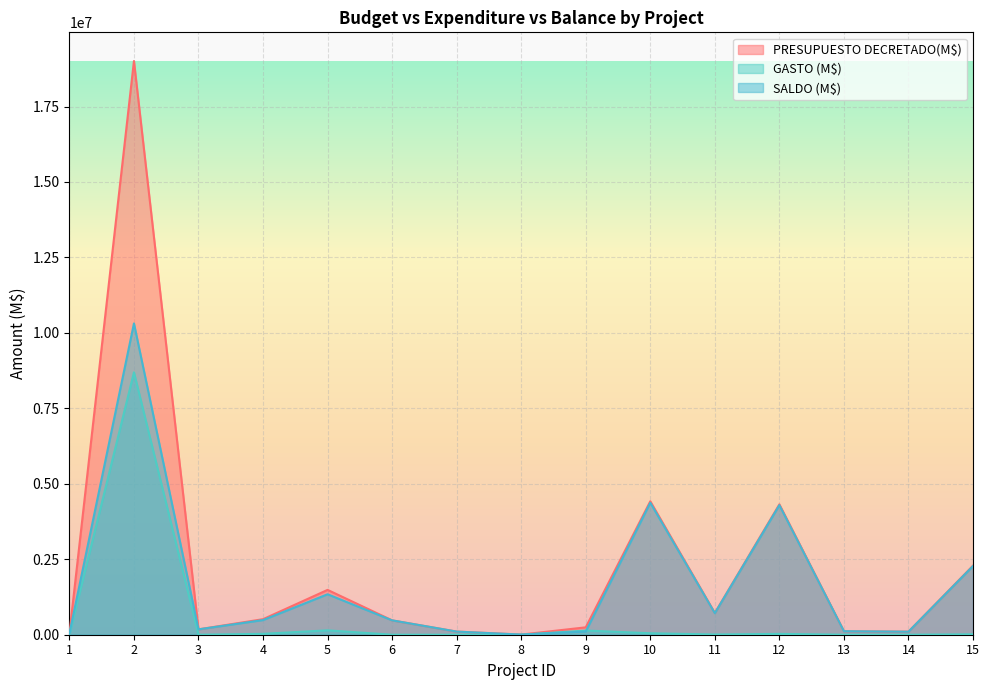

Reading right to left, extract all data points from this chart.

PRESUPUESTO DECRETADO(M$): 2288000	101000	116000	4320000	720230	4421010	245000	5000	103900	475948	1485528	514800	177829	19007646	35500
GASTO (M$): 13485	0	0	27594	6967	48419	138995	150	57	115	145322	29388	0	8693779	150
SALDO (M$): 2274514	101000	116000	4292405	713262	4372590	106004	4849	103842	475832	1340205	485411	177829	10313866	35350